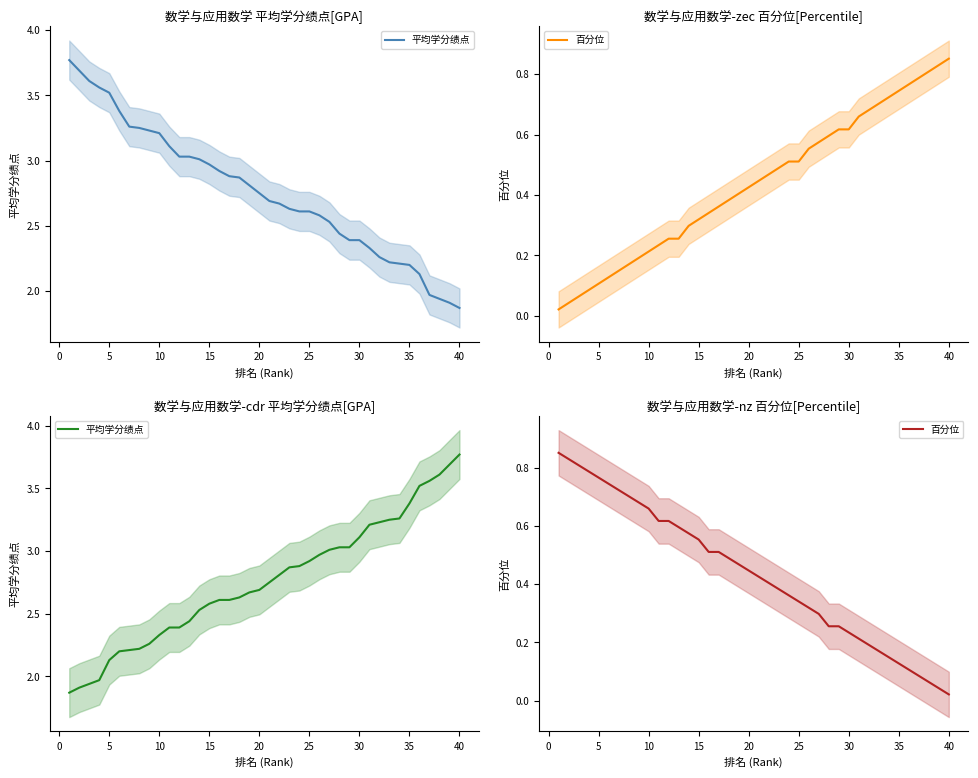

True or false: 百分位 and 平均学分绩点 intersect in this chart.

False